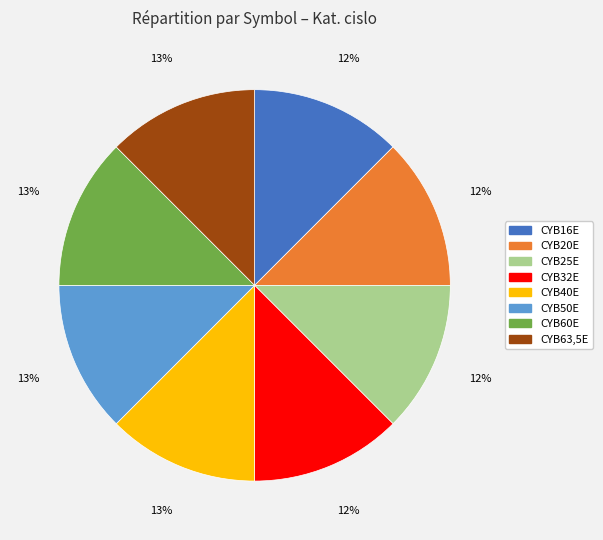

What percentage is the CYB20E slice, to the nearest percent?

12%